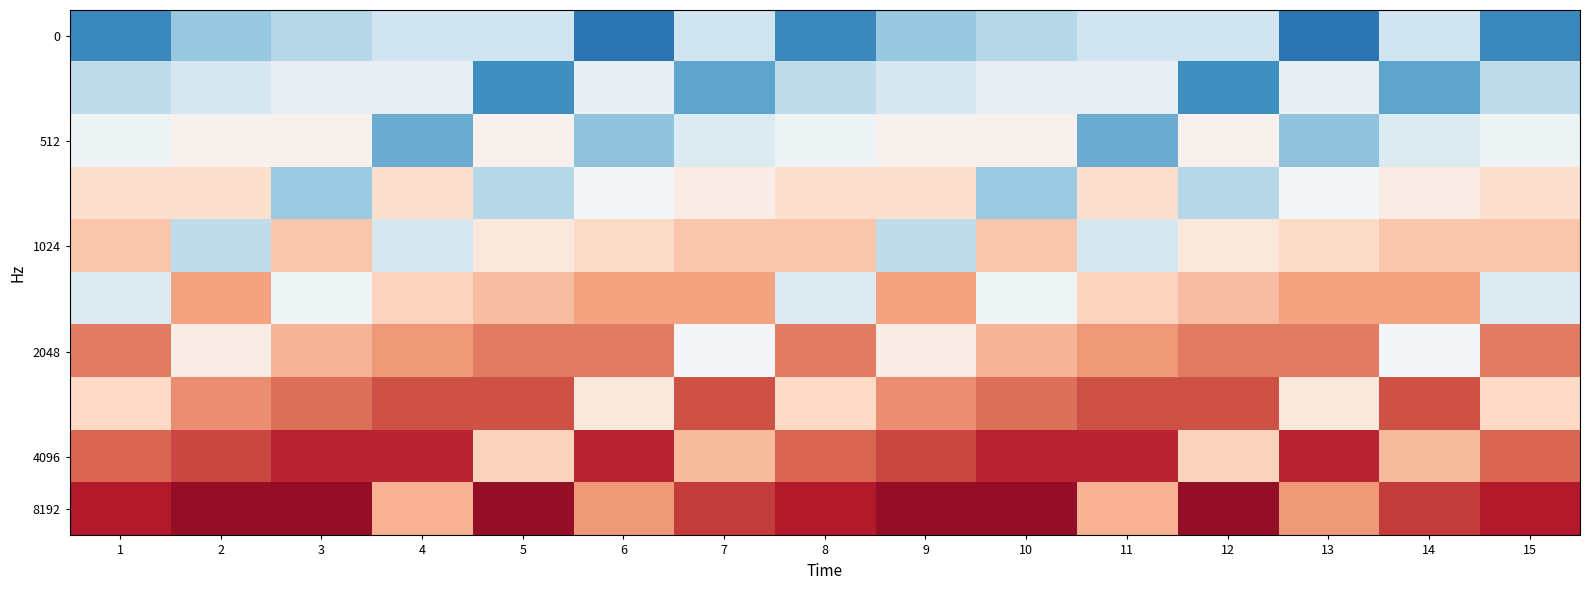

At how many categories does at least one series exceed 0?

15